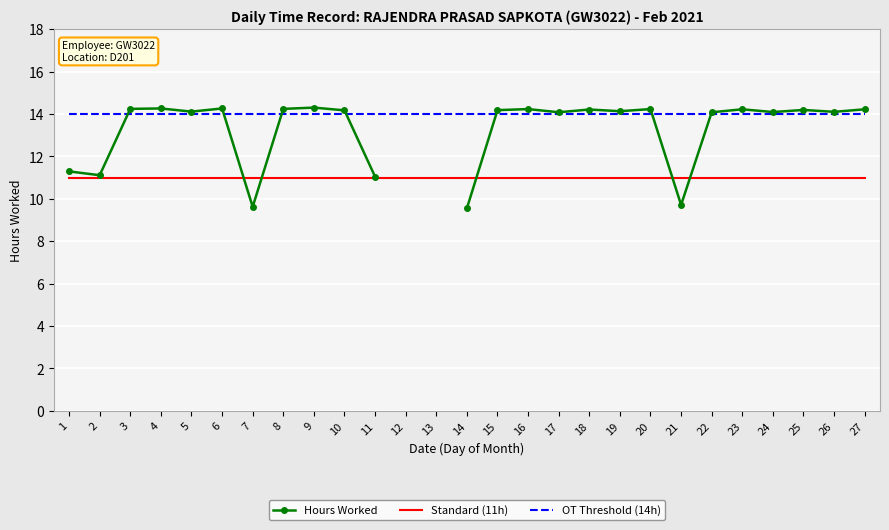

After their last crossing, which series has the higher values: Hours Worked or Standard (11h)?

Hours Worked